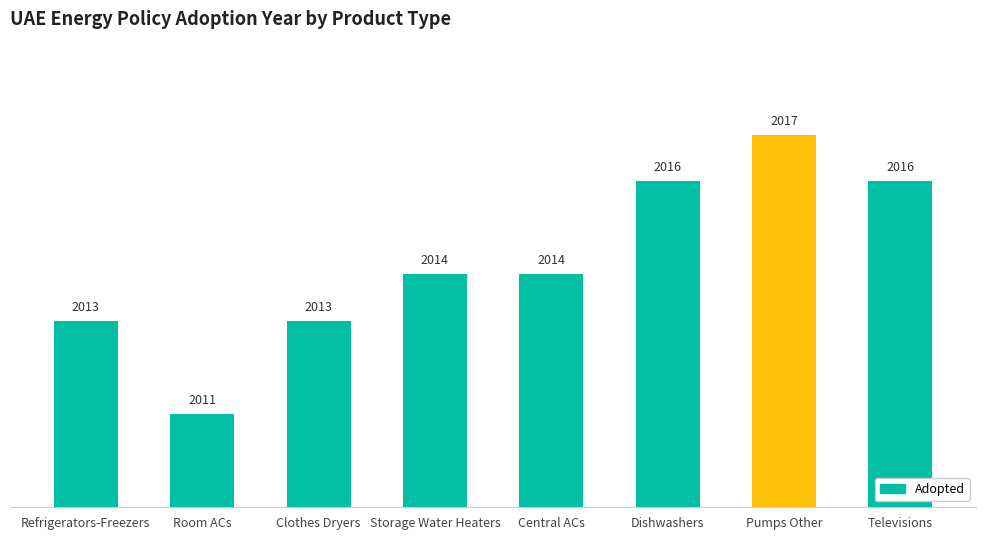

What is the sum of the values at Dishwashers and Pumps Other?

4033